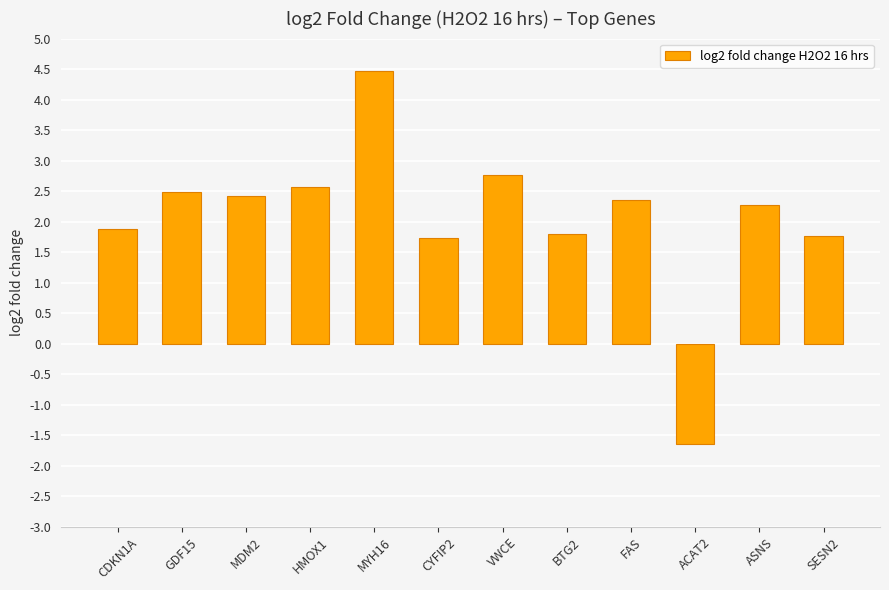

What is the smallest value displayed?

-1.6